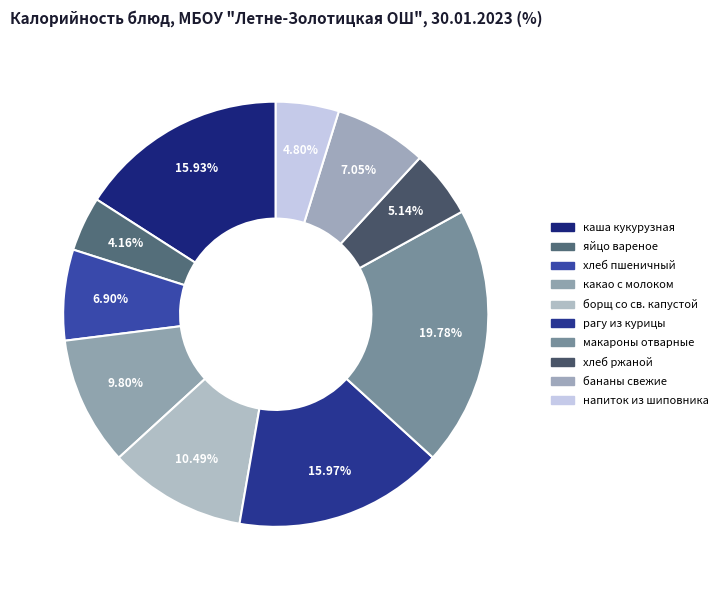

What is the ratio of the value at борщ со св. капустой to the value at макароны отварные?

0.5